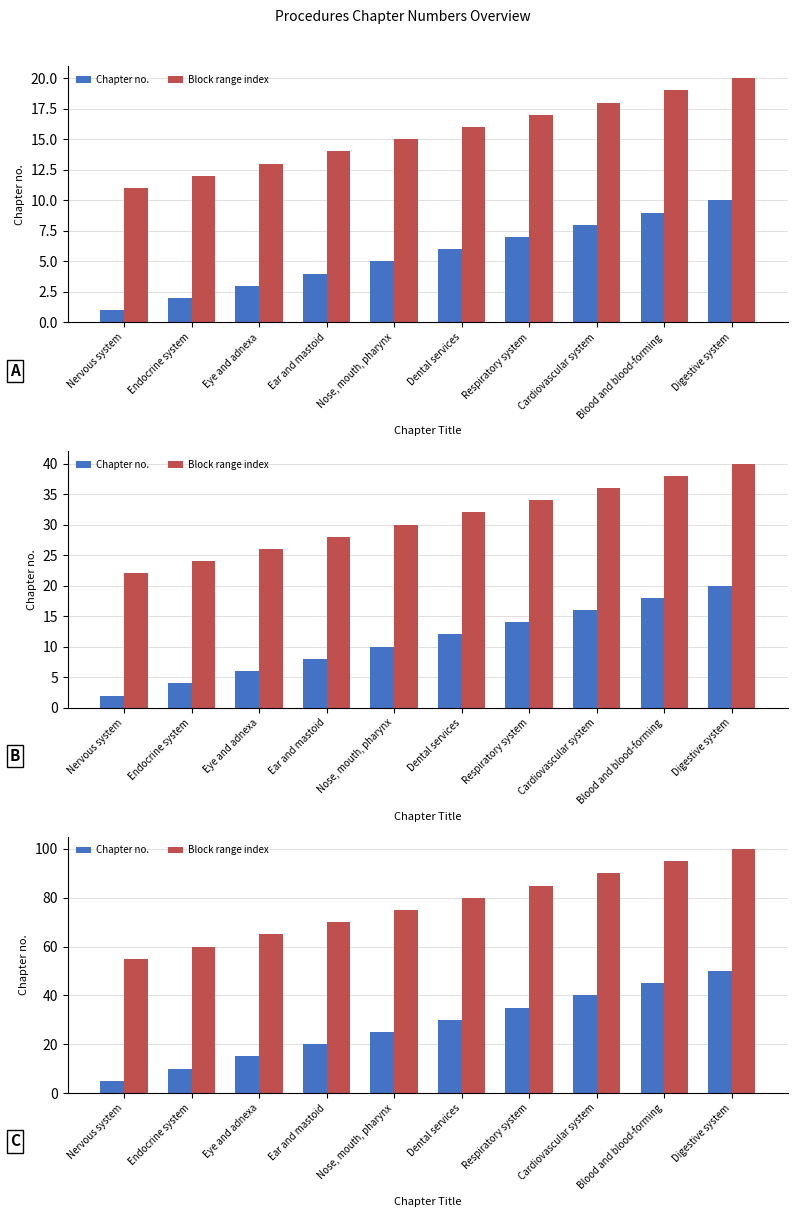

What is the sum of all Chapter no. values?

275